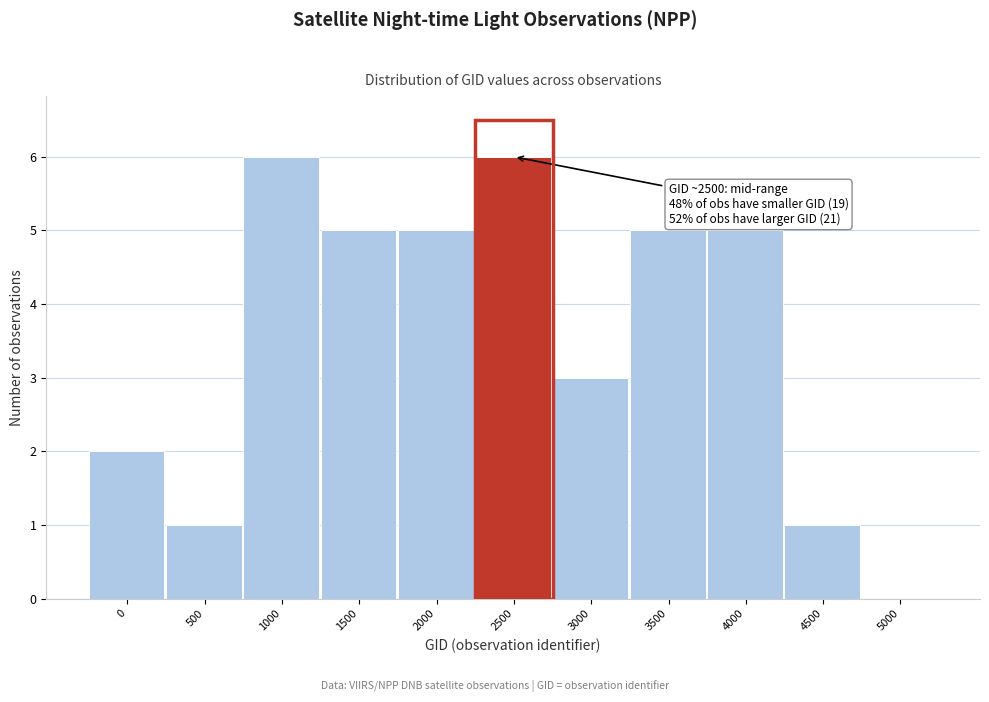

Reading left to right, transcribe all the data shown in this chart.

0=2	500=1	1000=6	1500=5	2000=5	2500=6	3000=3	3500=5	4000=5	4500=1	5000=0